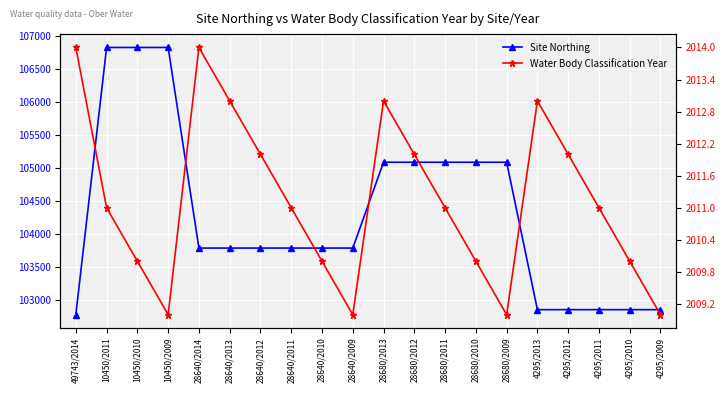

What position from the left is 28680/2013?

11